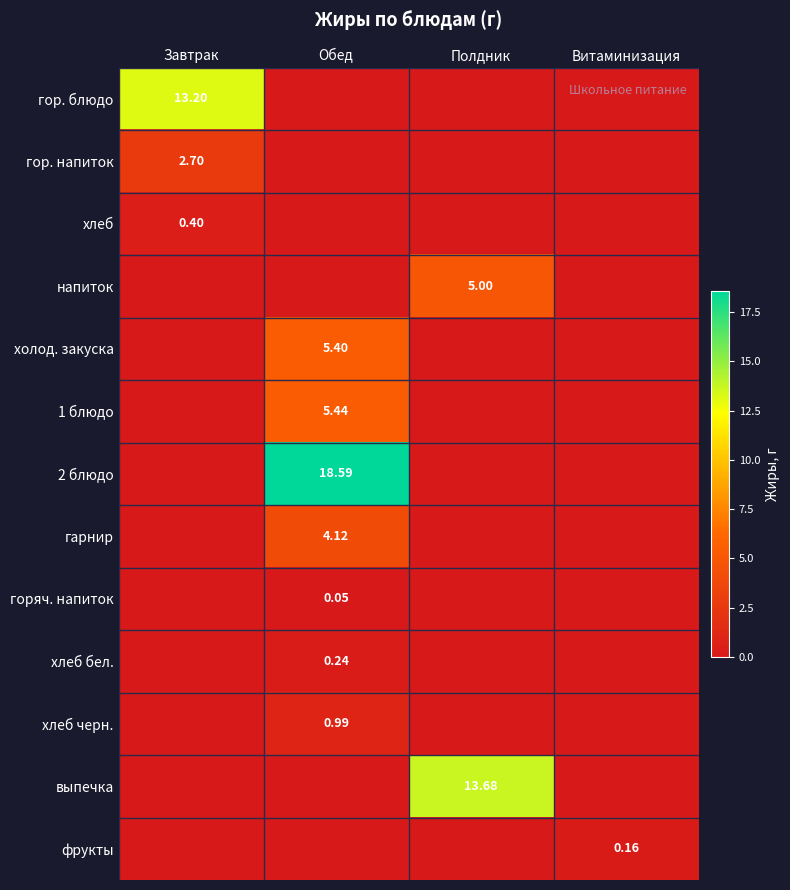

True or false: выпечка has a value of 7.3 at Обед.

False